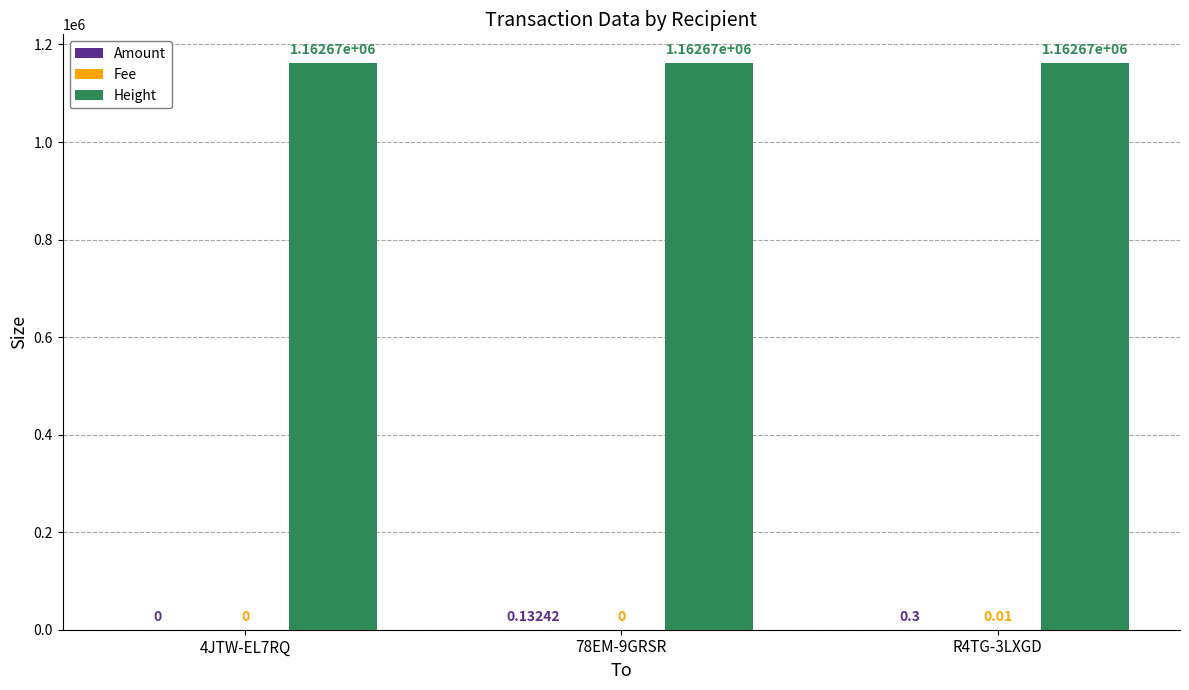

Which series has the largest total across all categories?

Height